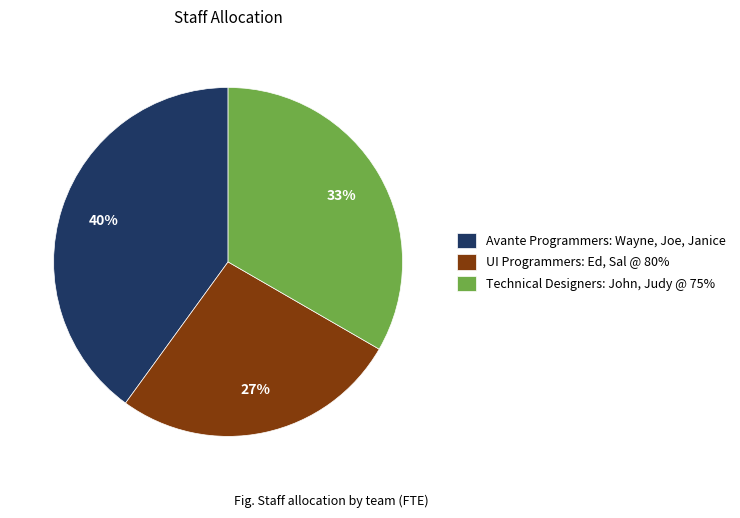

The Technical Designers: John, Judy @ 75% slice represents 33% of the pie. True or false?

True